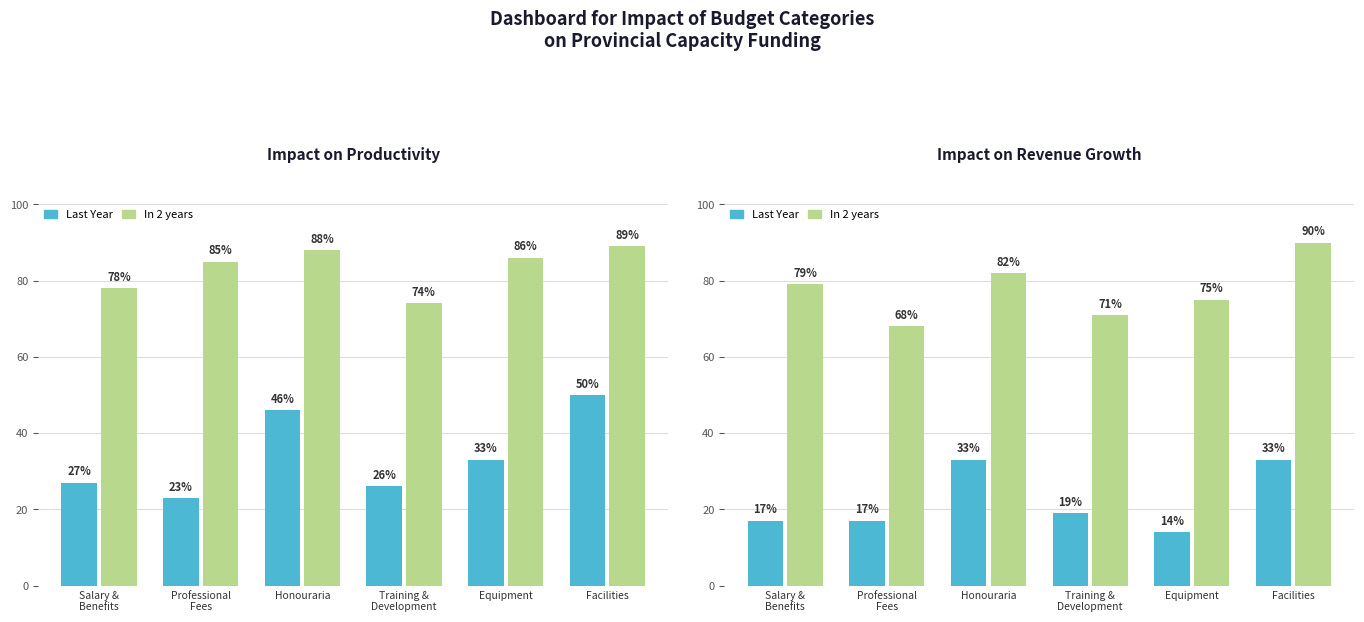

Which category has the highest value across all series?

Facilities